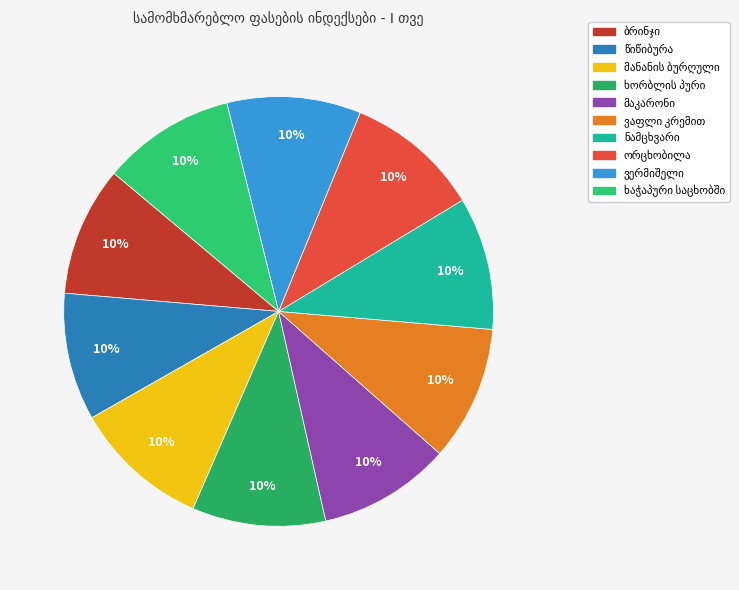

To the nearest percent, what is the combined percentage of წიწიბურა and ხაჭაპური საცხობში?

20%